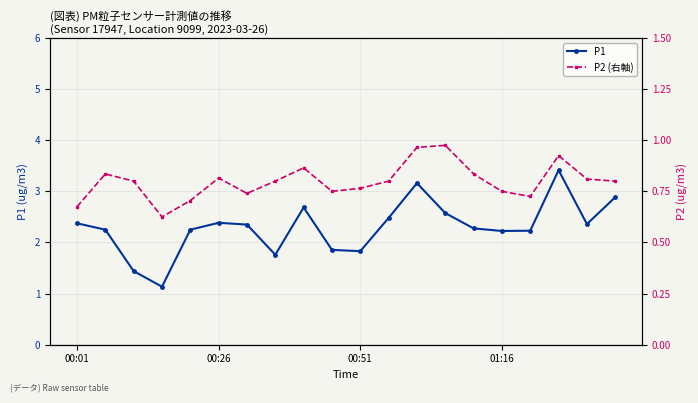

Rank the series by their average value, from lowest to highest.

P2 (右軸), P1